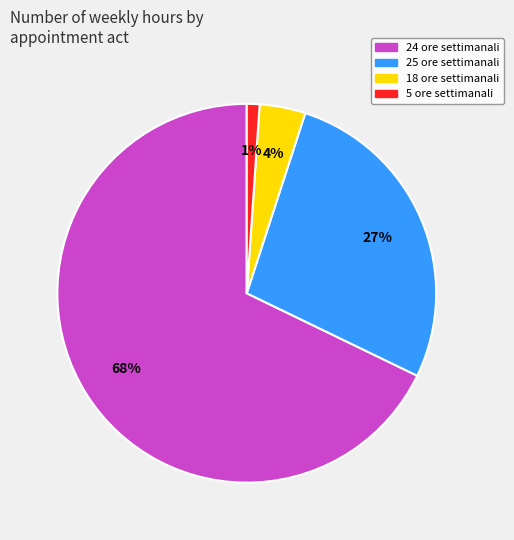

Is there any slice that represents more than half of the pie?

Yes